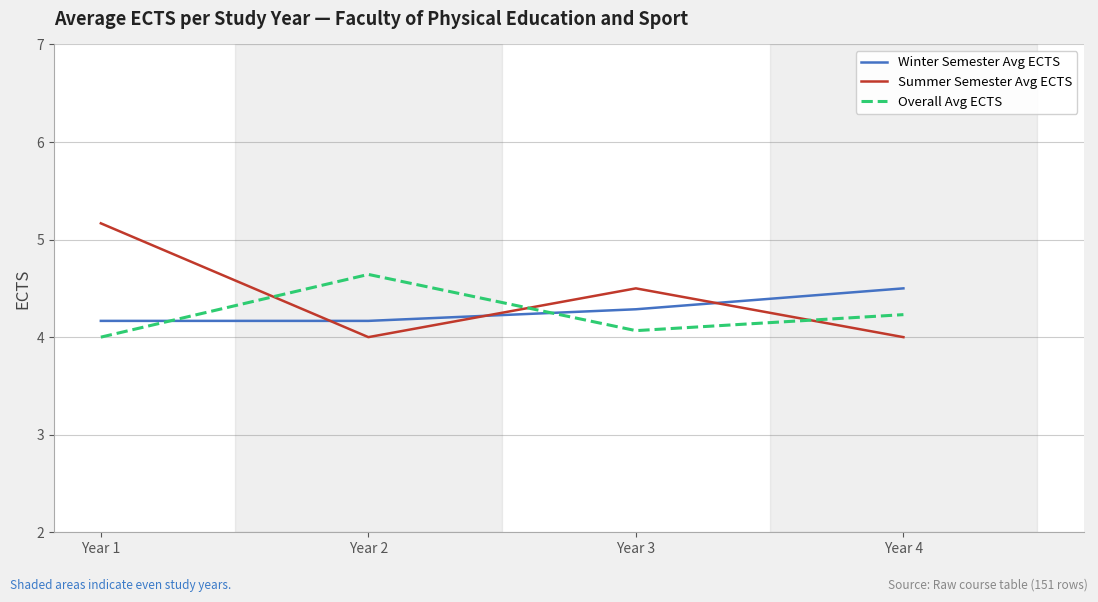

What is the difference between the maximum and minimum values in the Overall Avg ECTS series?

0.6